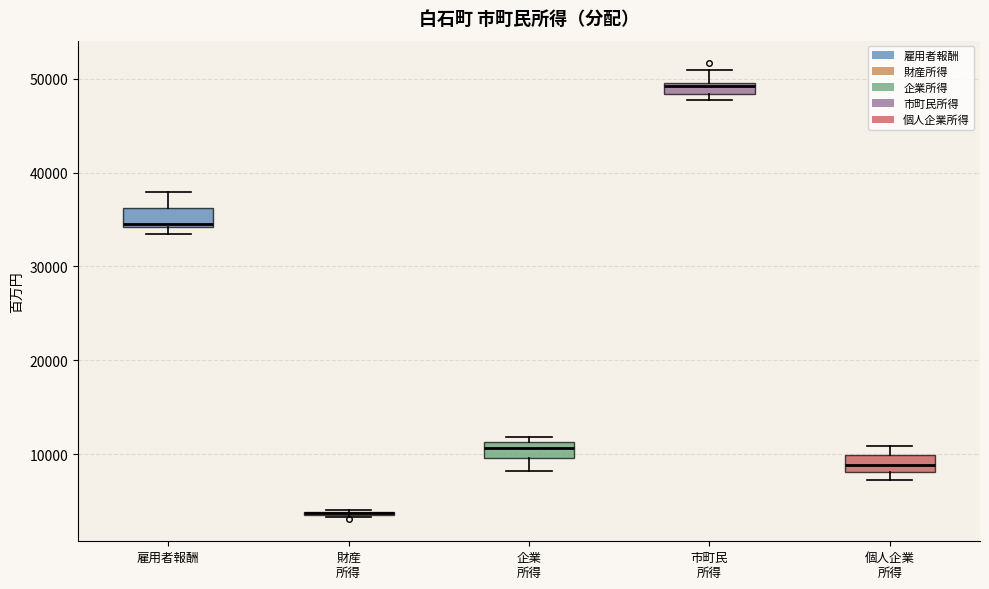

Where does the lower whisker of the box for 企業 所得 end on the y-axis? The values are not printed on the chart, so give them approximately, as read against the axis.

8000